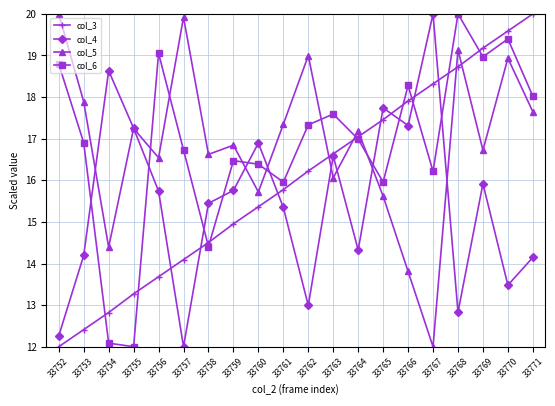

What is the difference between the second highest and minimum values in the col_6 series?

7.4